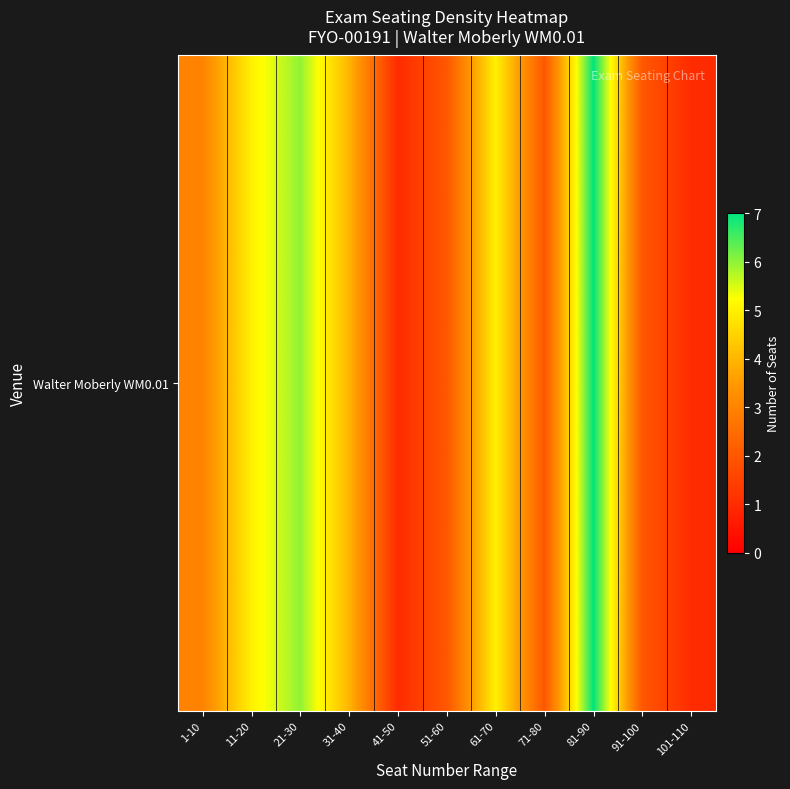

The chart shows a value of 0 at 41-50. True or false?

False